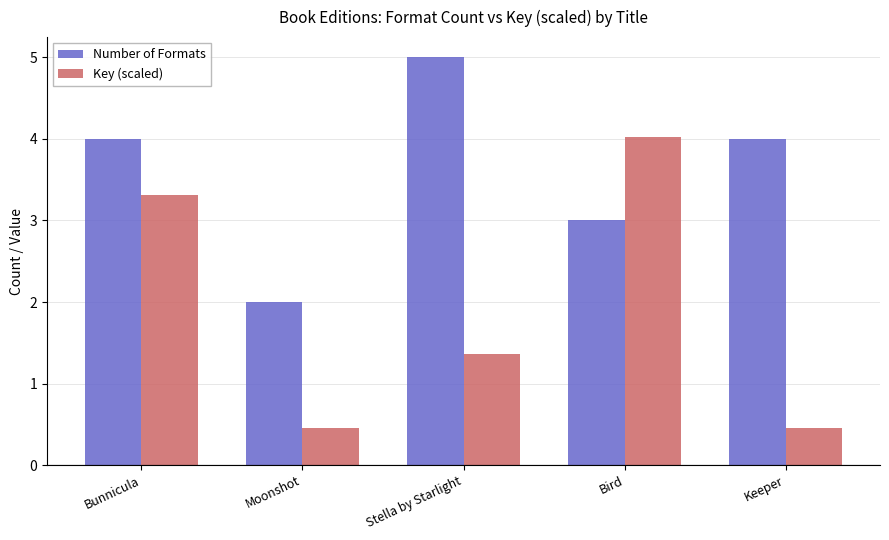

Reading left to right, extract all data points from this chart.

Number of Formats: 4.0	2.0	5.0	3.0	4.0
Key (scaled): 3.3	0.5	1.4	4.0	0.5